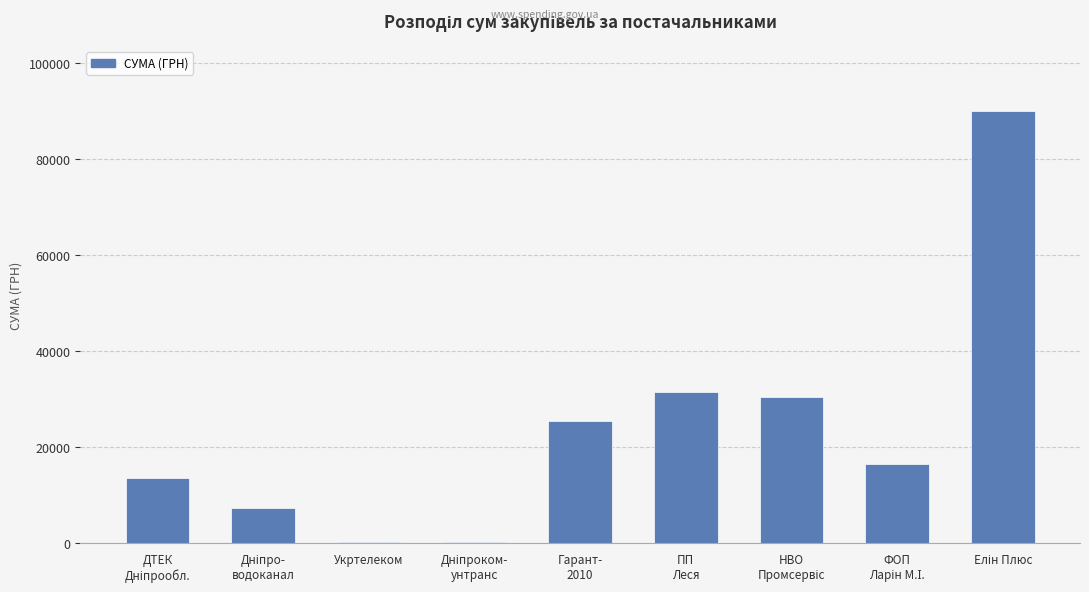

What is the value of the 1st bar from the left?

13587.1